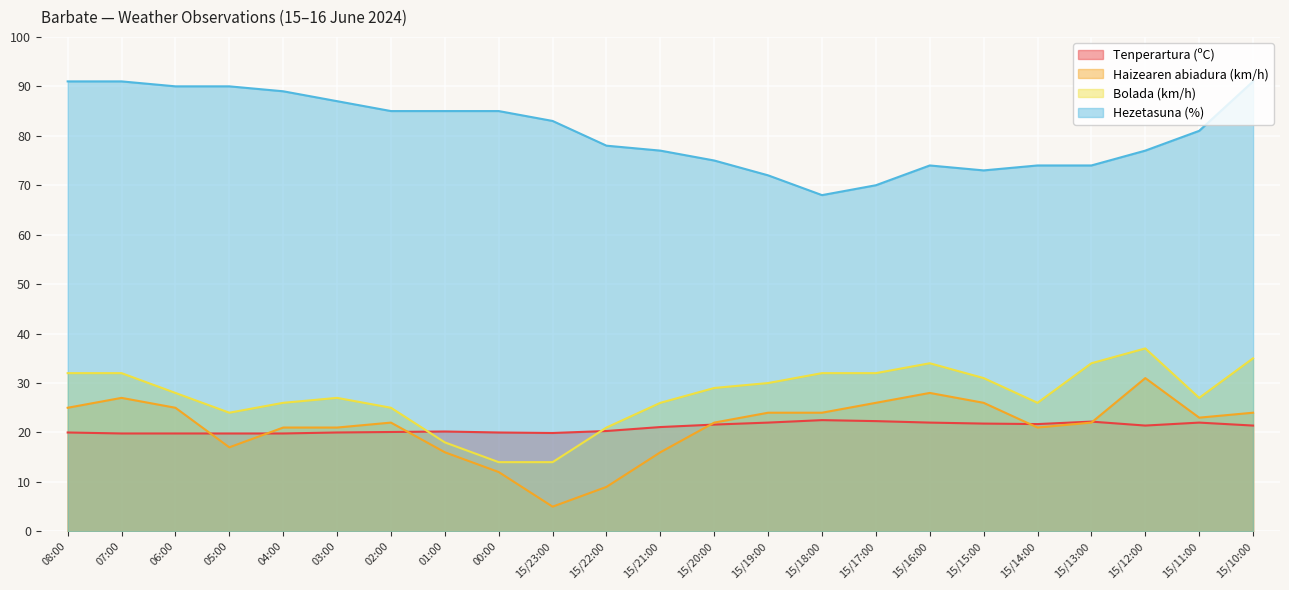

What value does the Tenperartura (ºC) series have at 15/18:00?

22.5